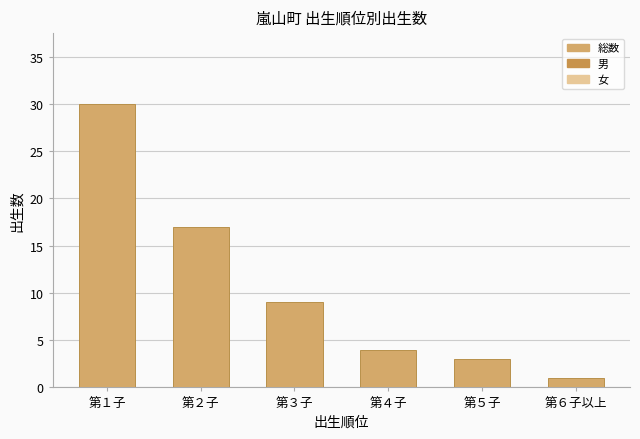

How many values are below 9?

3